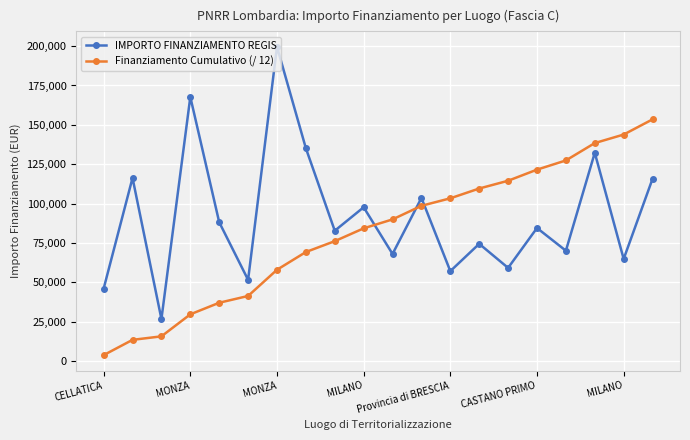

What is the difference between the maximum and minimum values in the IMPORTO FINANZIAMENTO REGIS series?

172837.8